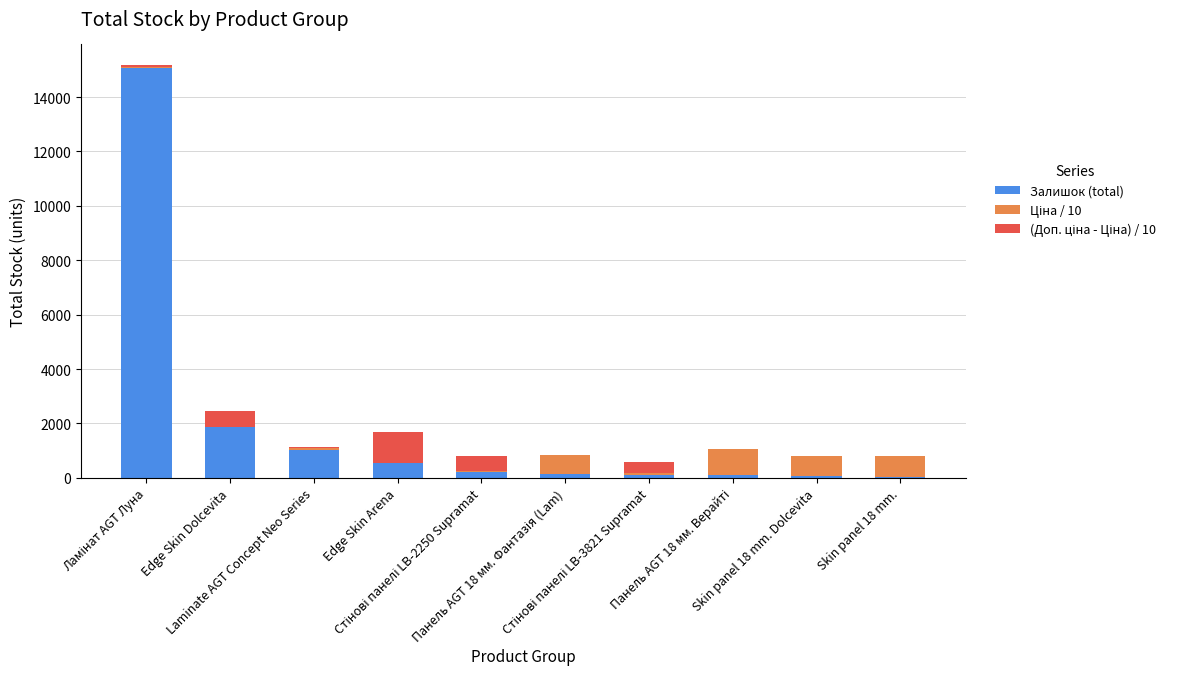

What is the maximum value for Залишок (total)?

15050.0